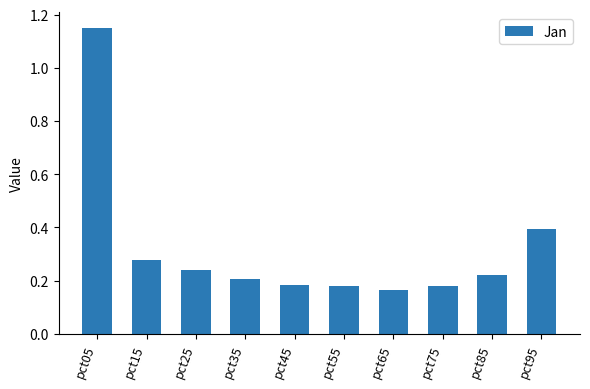

How many values are between 0 and 1?

9